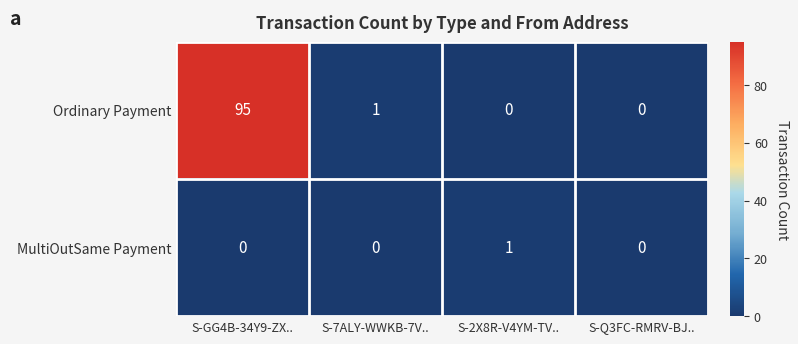

Reading left to right, extract all data points from this chart.

Ordinary Payment: 95	1	0	0
MultiOutSame Payment: 0	0	1	0